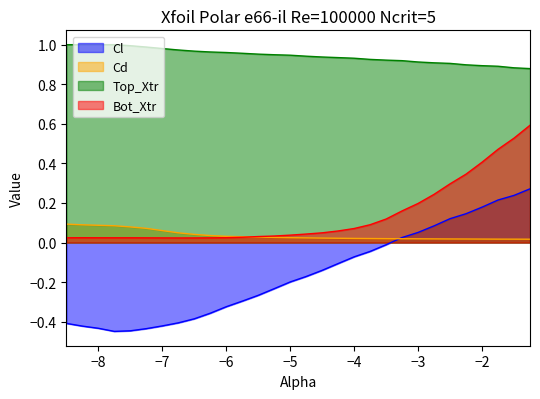

How many data points does each series have?

30